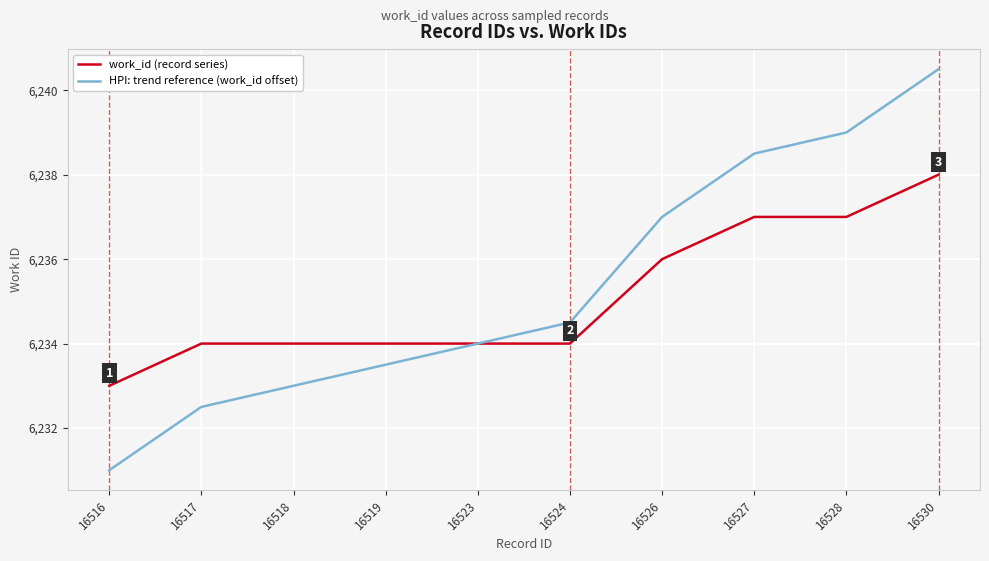

What is the average value of the work_id (record series) series?

6235.1